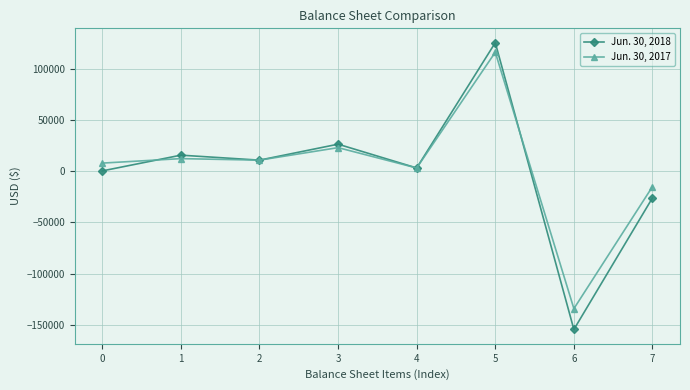

List the series in order of their peak value, lowest first.

Jun. 30, 2017, Jun. 30, 2018